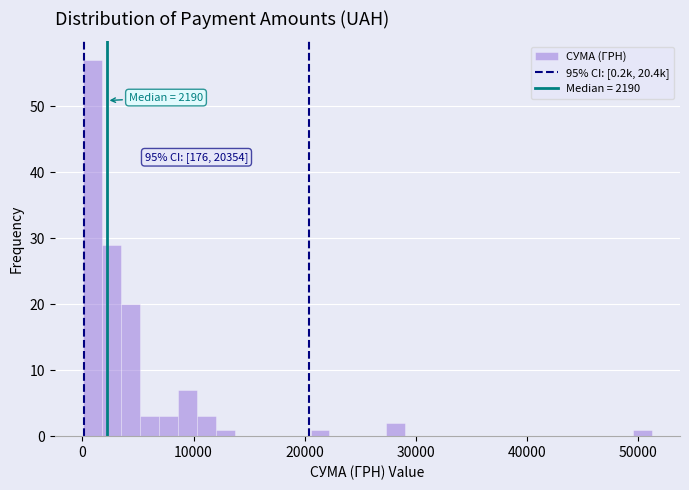

Around what value on the x-axis is the tallest bar? Give the approximate position of its centre, as read against the axis.

1000